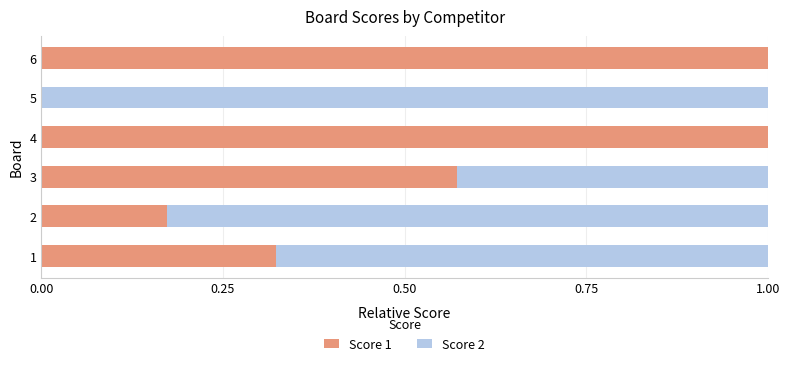

How many categories are shown in the chart?

6